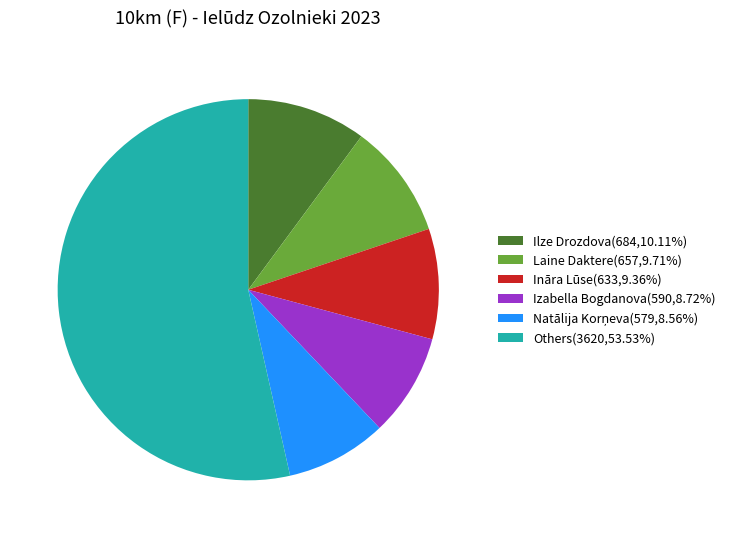

Combined, do Ilze Drozdova(684,10.11%) and Others(3620,53.53%) account for over 50%?

Yes